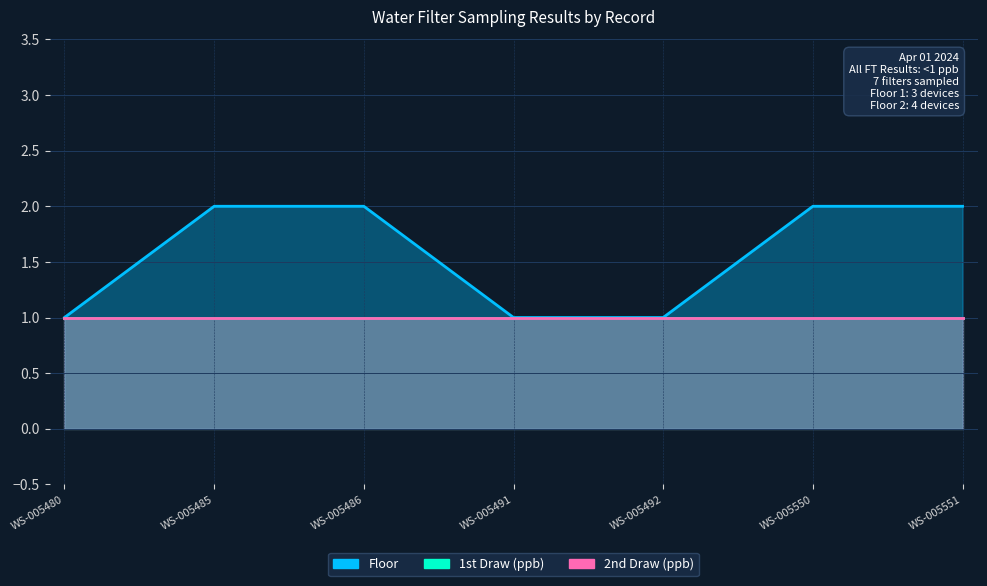

True or false: Floor and 1st Draw (ppb) intersect in this chart.

False